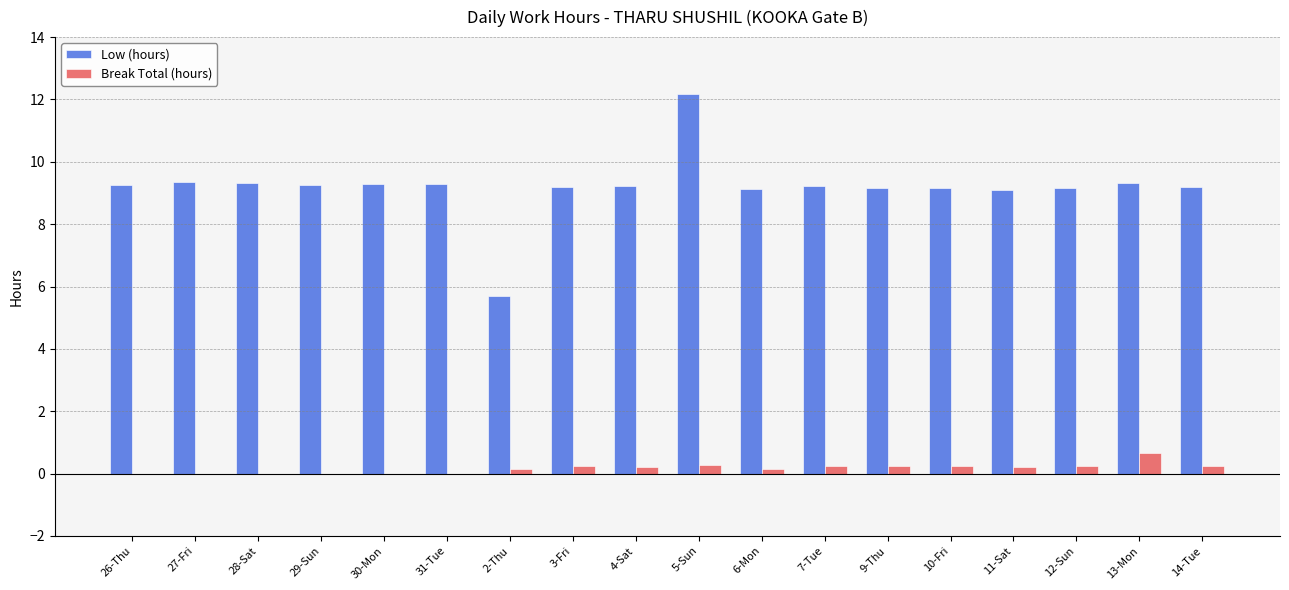

What is the average value of the Break Total (hours) series?

0.2